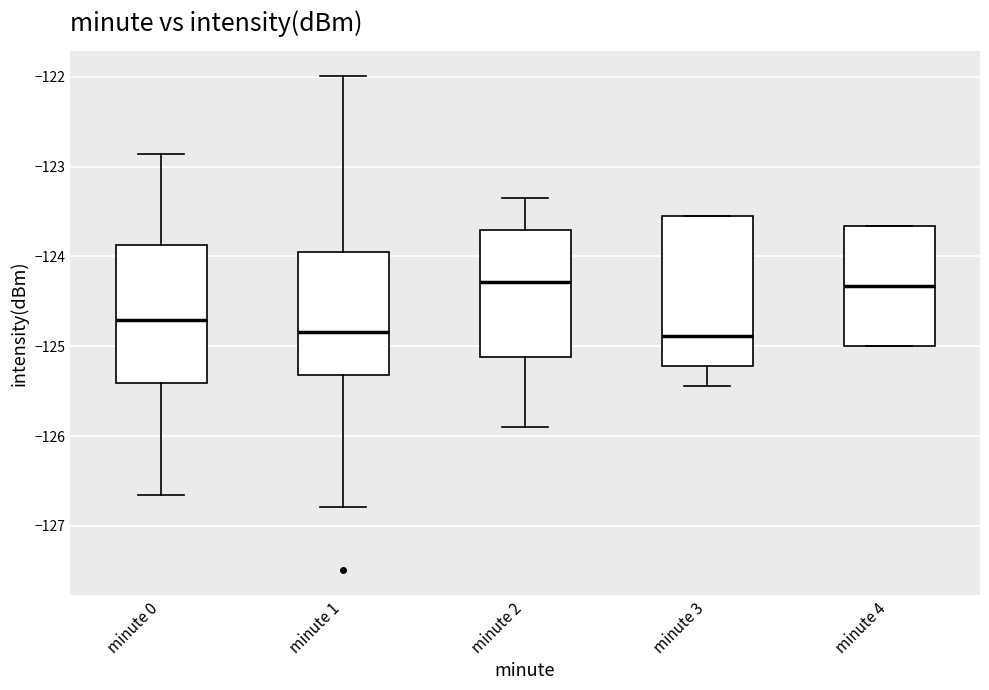

Where does the upper whisker of the box for minute 2 end on the y-axis? The values are not printed on the chart, so give them approximately, as read against the axis.

-123.3